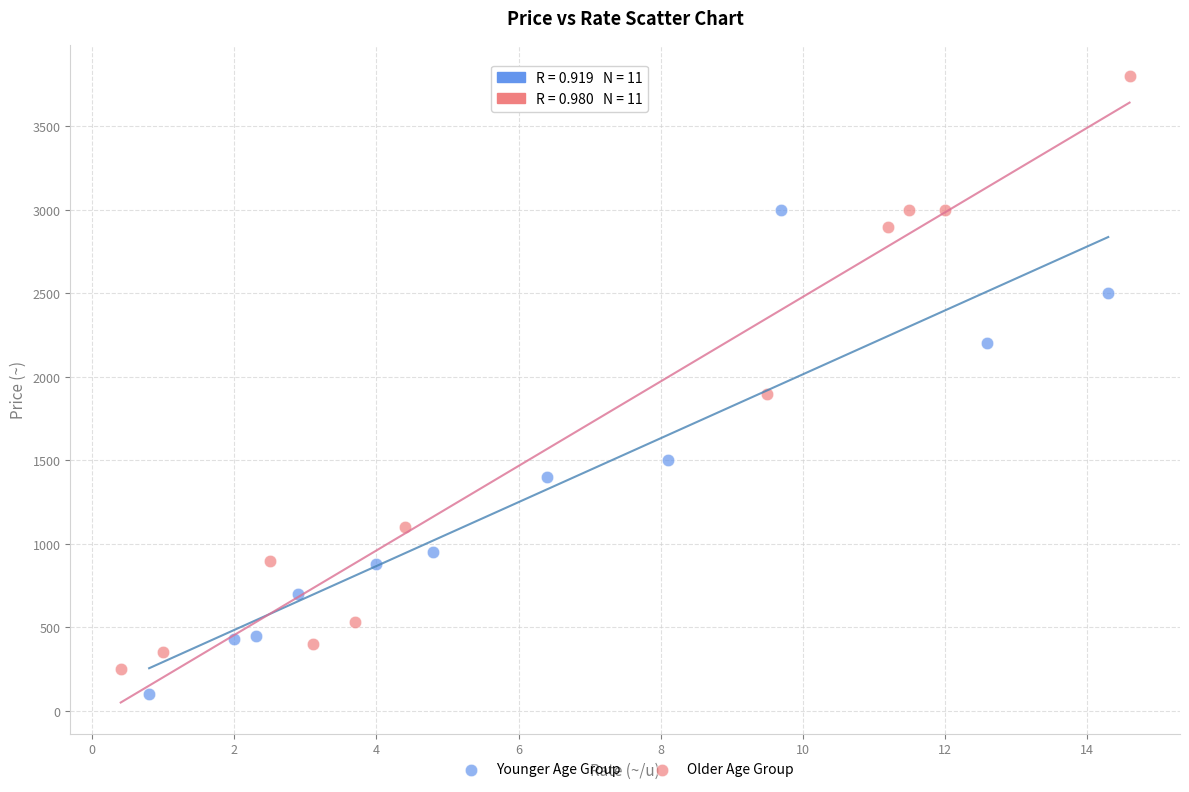

Which series reaches the maximum Y coordinate?

Older Age Group